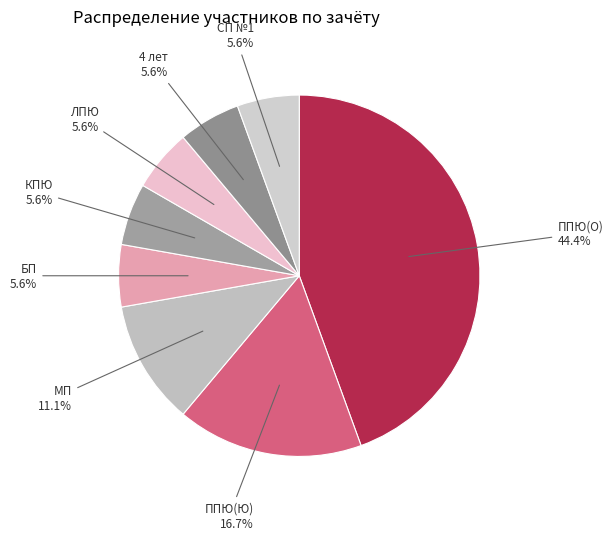

Which category has the biggest portion of the pie?

ППЮ(О)